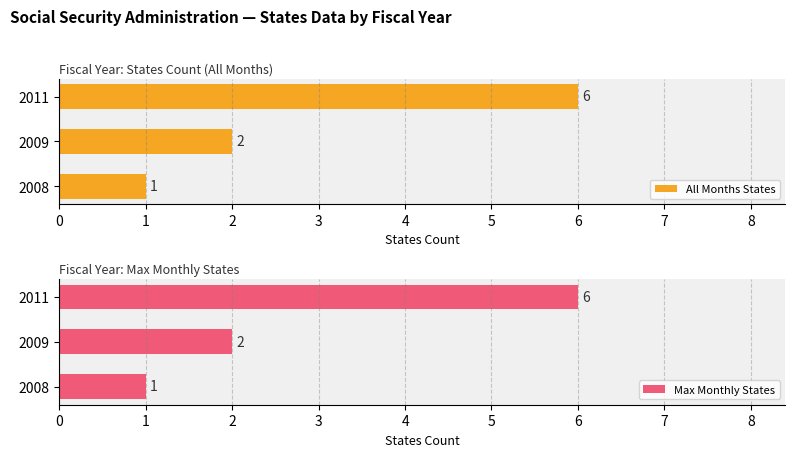

Reading left to right, extract all data points from this chart.

All Months States: 1	2	6
Max Monthly States: 1	2	6